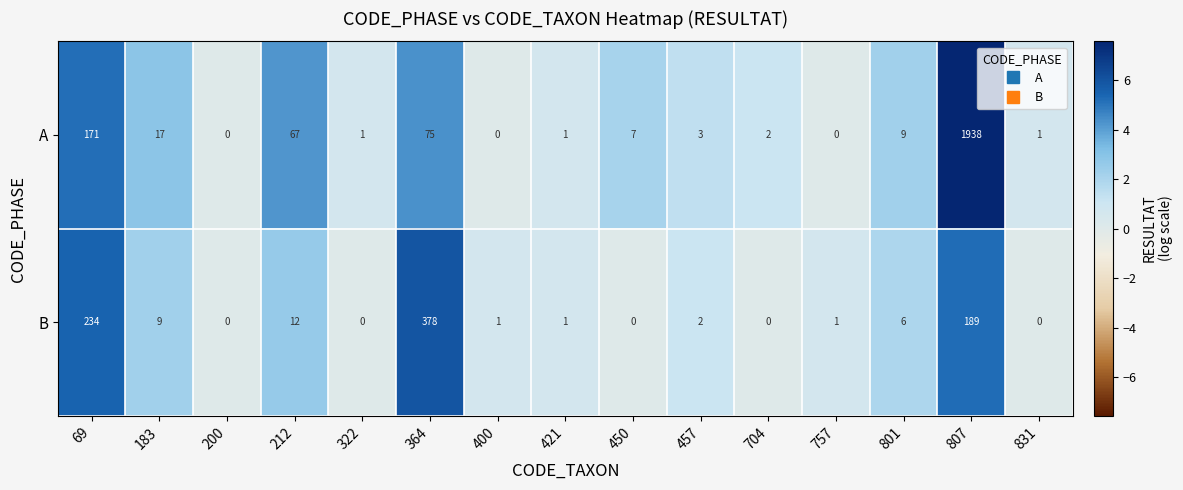

How many categories are shown in the chart?

15